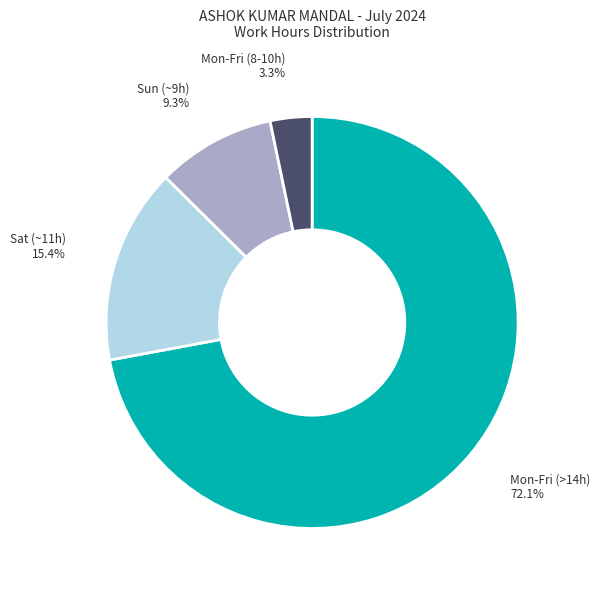

Rank the categories by value from highest to lowest.

Mon-Fri (>14h), Sat (~11h), Sun (~9h), Mon-Fri (8-10h)